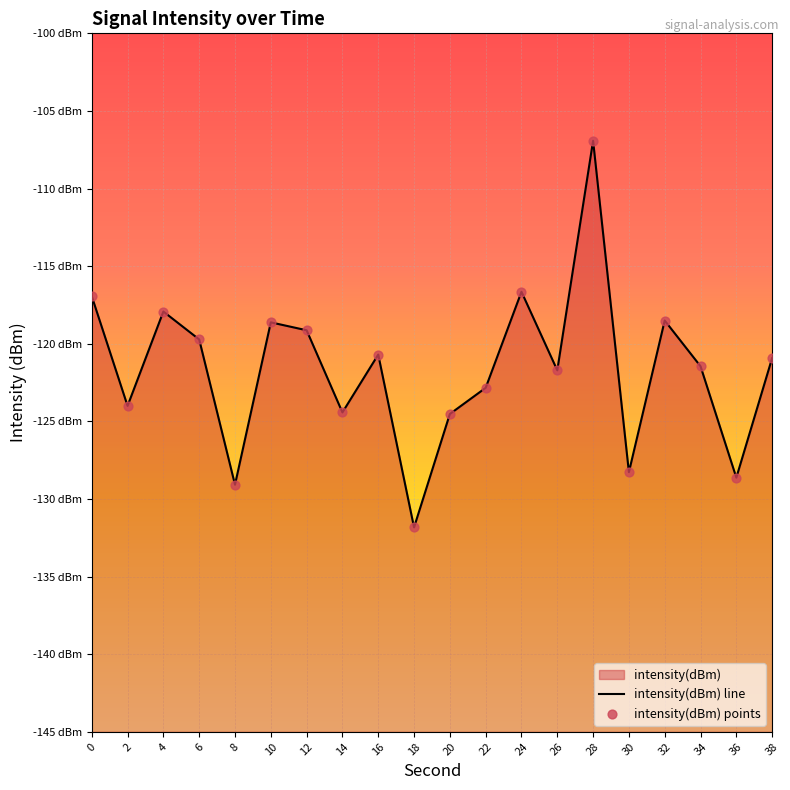

What is the change in value from 0 to 32?

-1.6